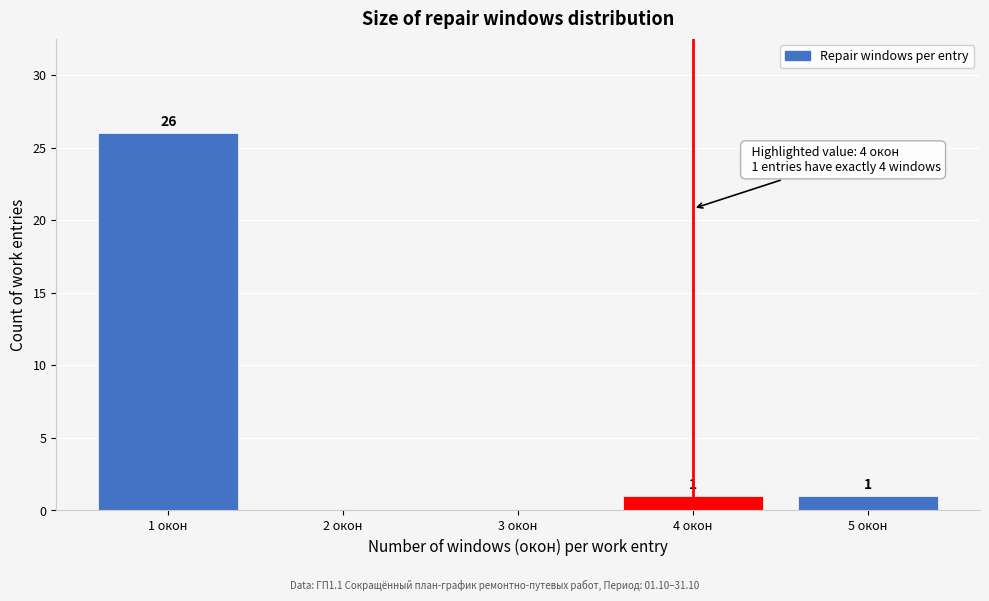

Reading left to right, extract all data points from this chart.

1 окон=26	2 окон=0	3 окон=0	4 окон=1	5 окон=1